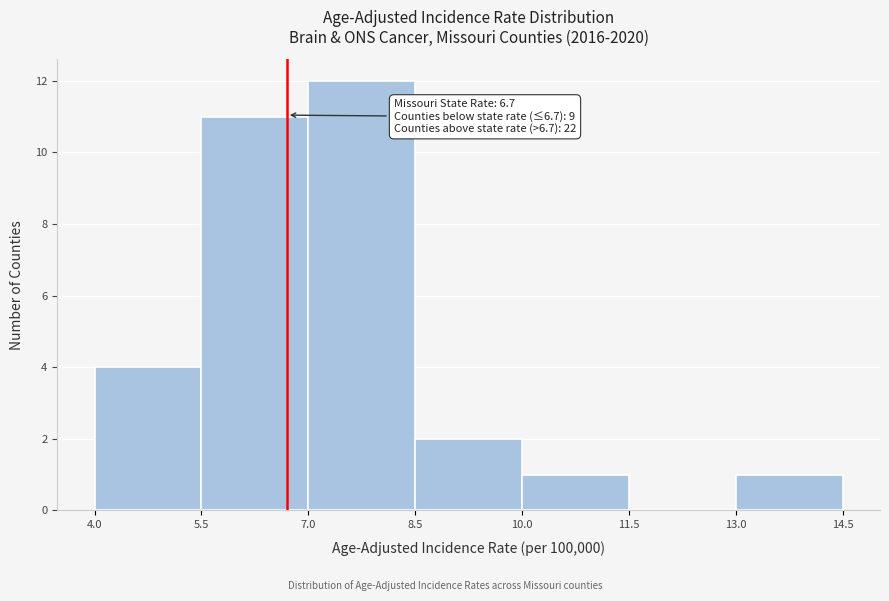

Over which range of the x-axis is the bar tallest?

7.0 to 8.5